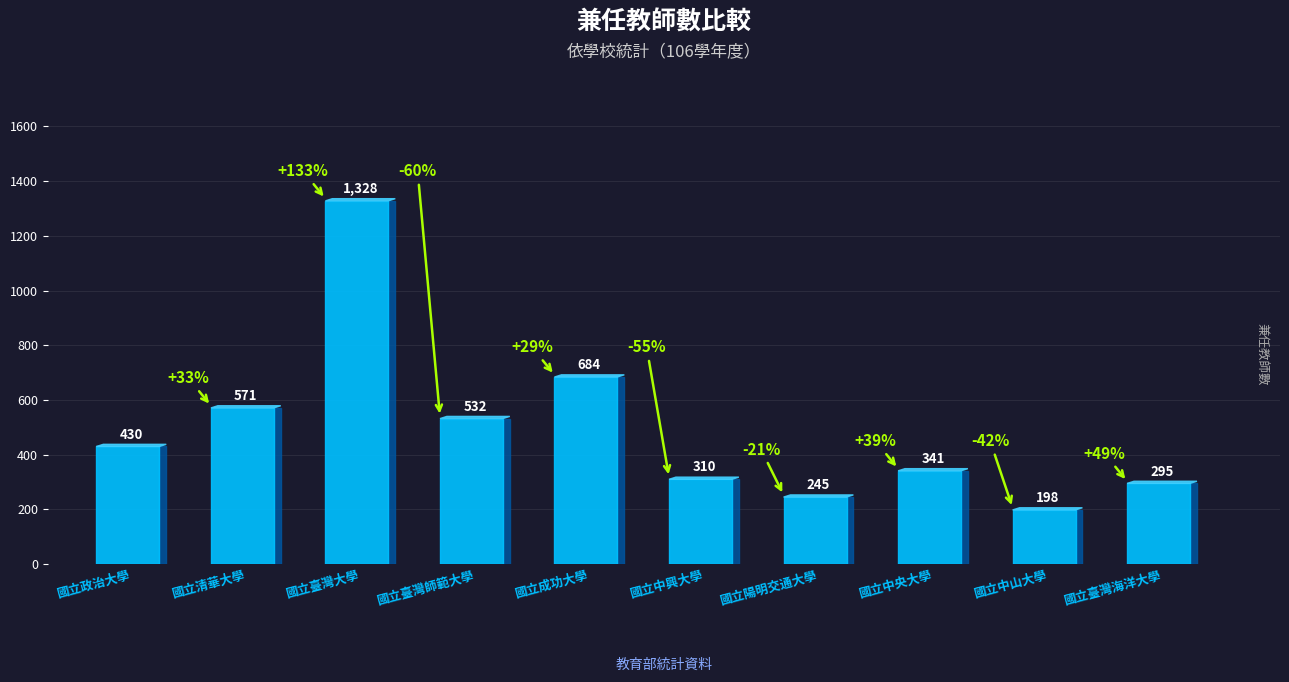

True or false: 兼任助理教授以上男 has a value of 68 at 國立臺灣海洋大學.

False